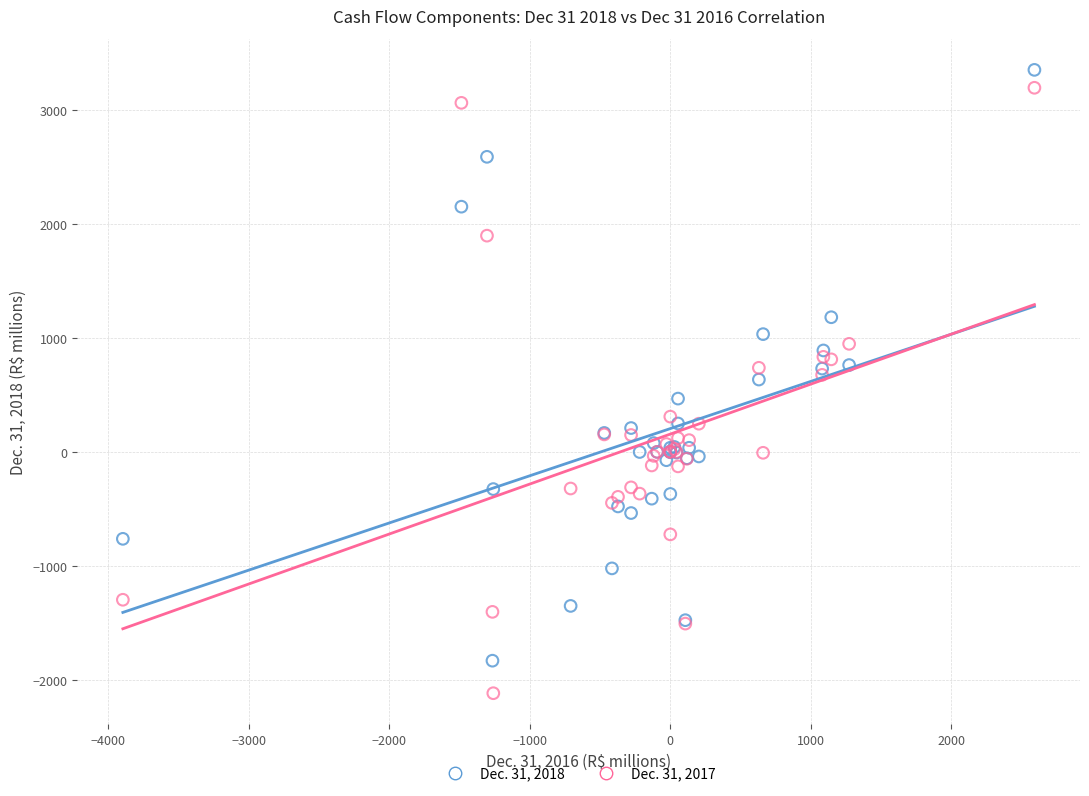

Which series reaches the maximum Y coordinate?

Dec. 31, 2018